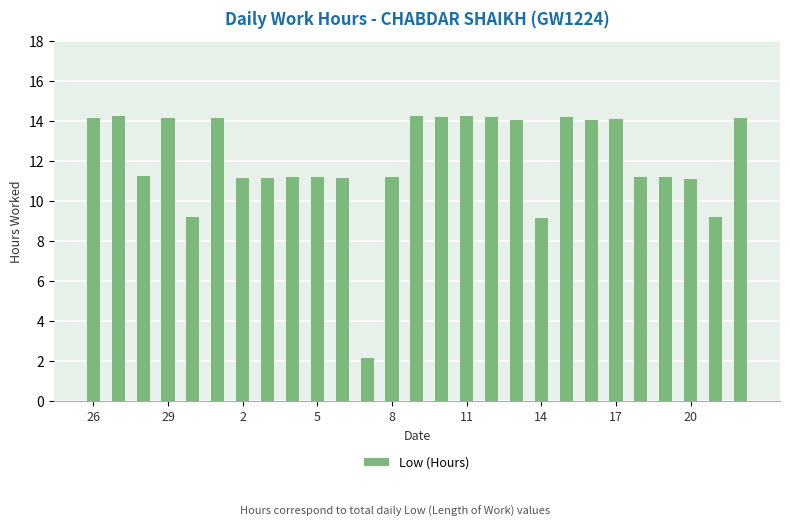

What is the minimum value shown in the chart?

2.2